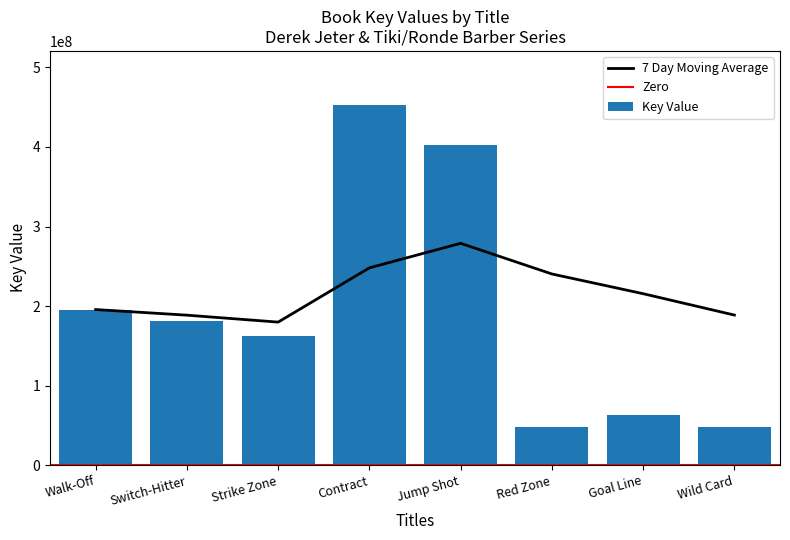

The chart shows a value of 93208021 at Switch-Hitter. True or false?

False